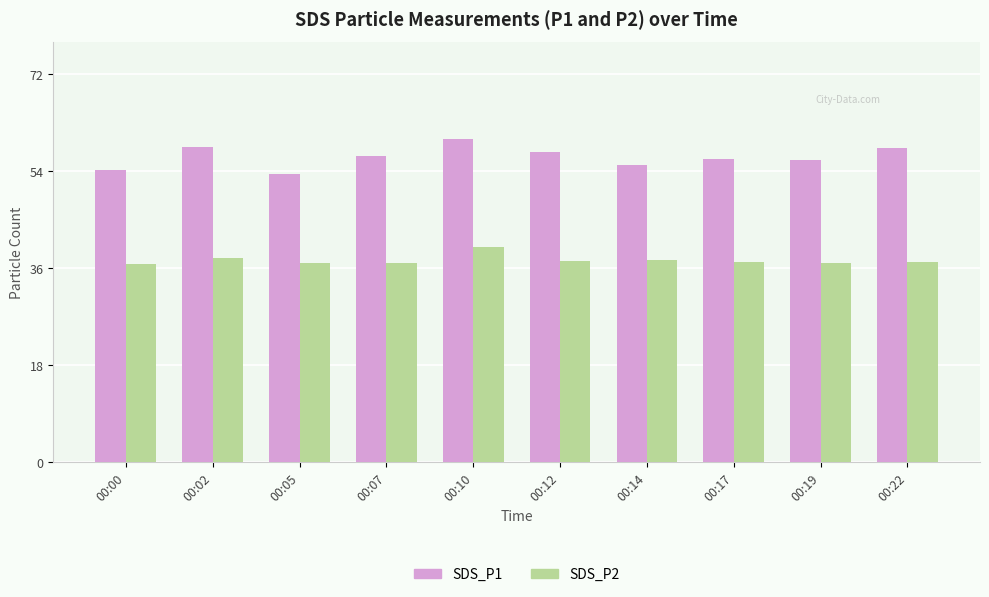

Rank the series at 00:22 from lowest to highest value.

SDS_P2, SDS_P1